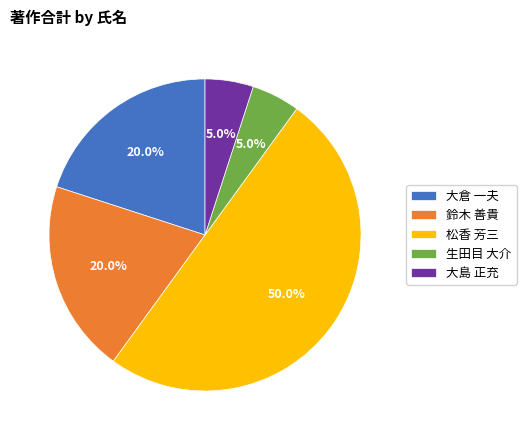

To the nearest percent, what is the difference between the largest and smallest slice percentages?

45%